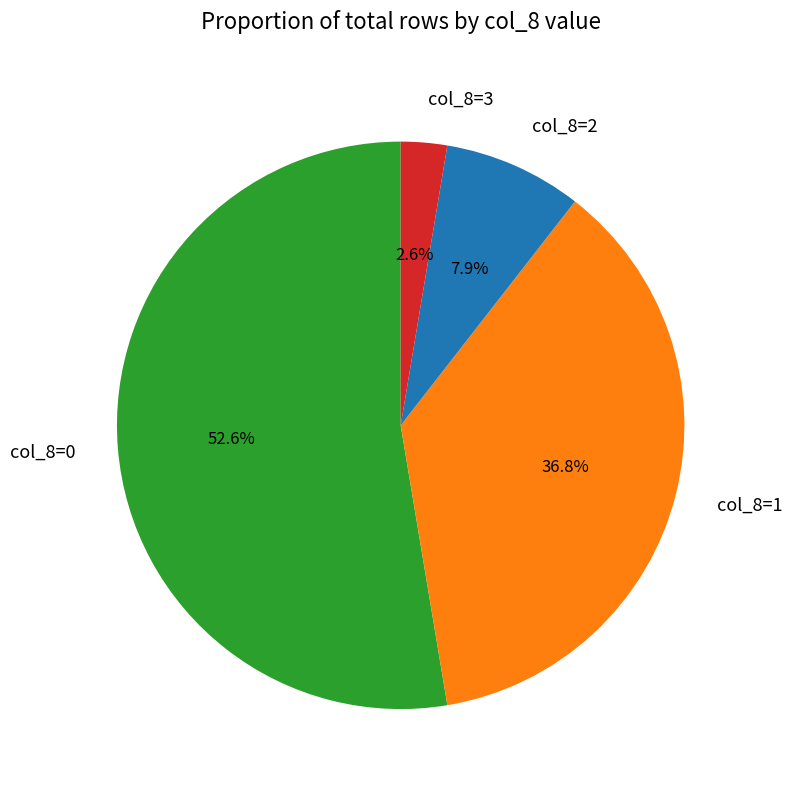

Count the number of slices in the pie.

4